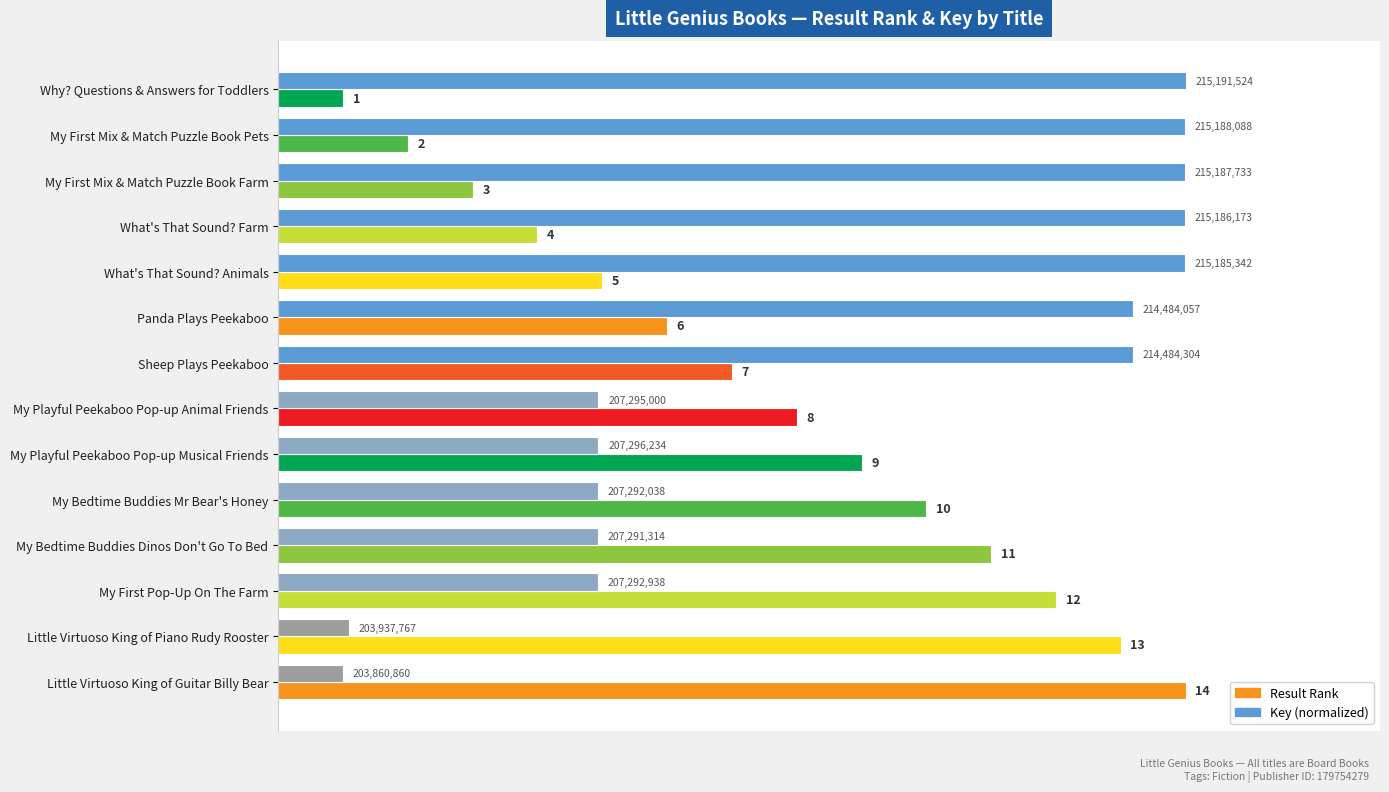

At which category is the sum across all series the highest?

Sheep Plays Peekaboo